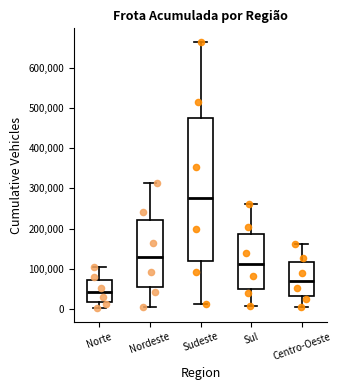

Which box's median line is the lowest?

Norte